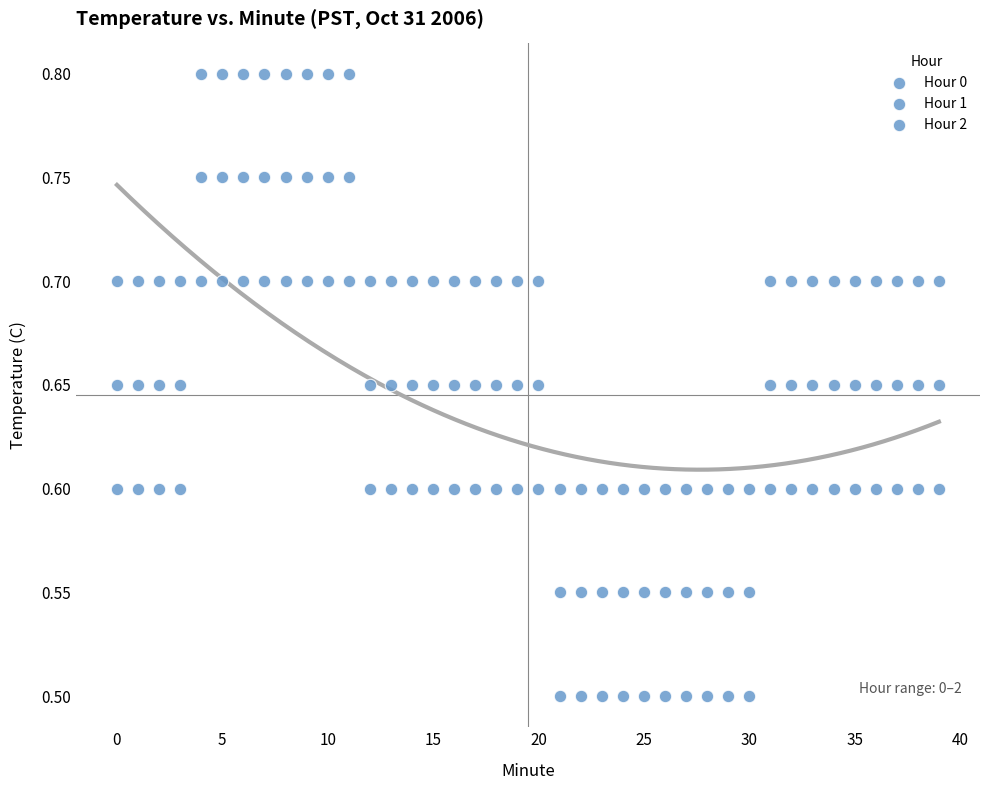

How many data points are displayed?

120